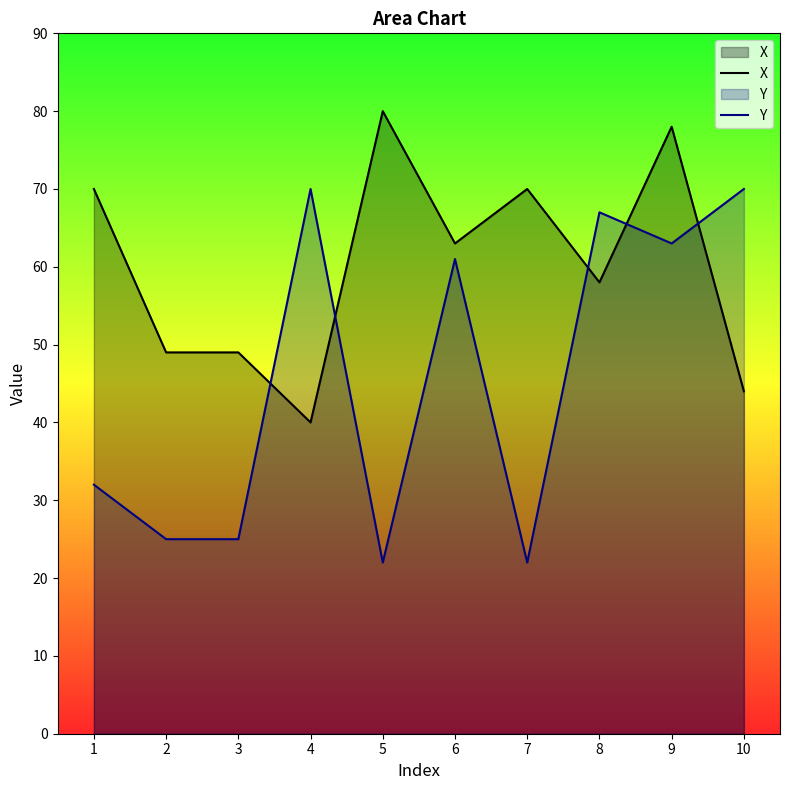

True or false: X has more than 0 points higher than both neighbors.

True